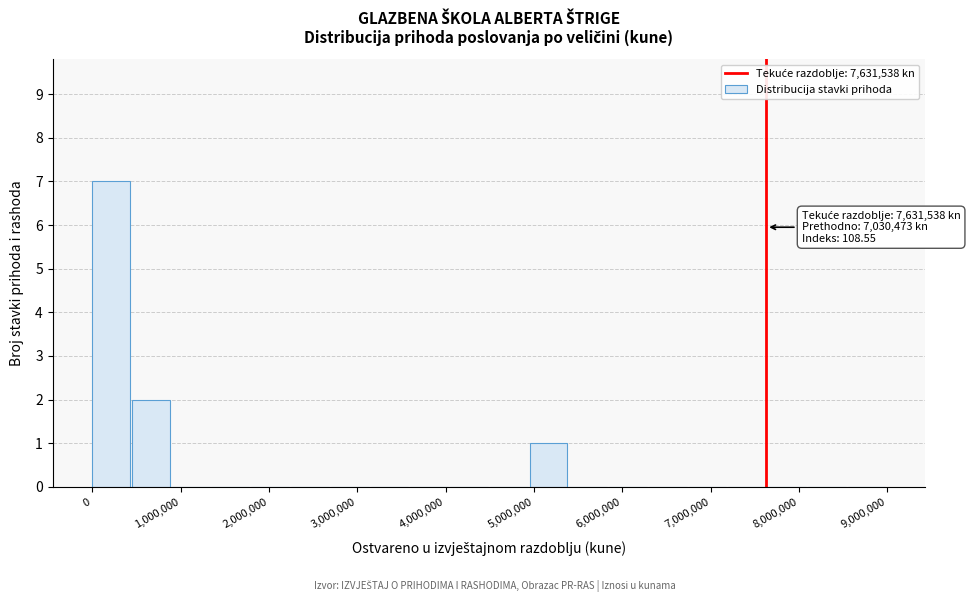

Over which range of the x-axis is the bar tallest?

0 to 450000